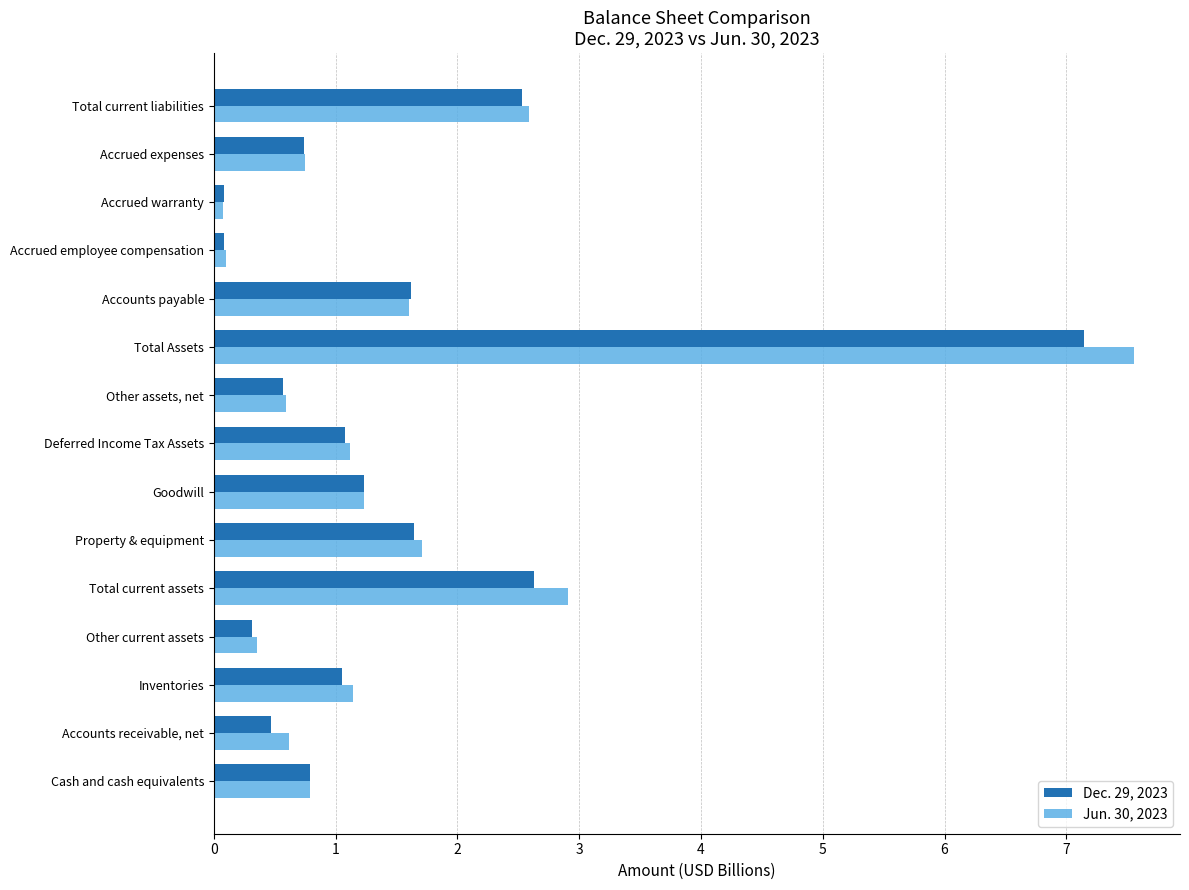

At which category is the sum across all series the highest?

Total Assets